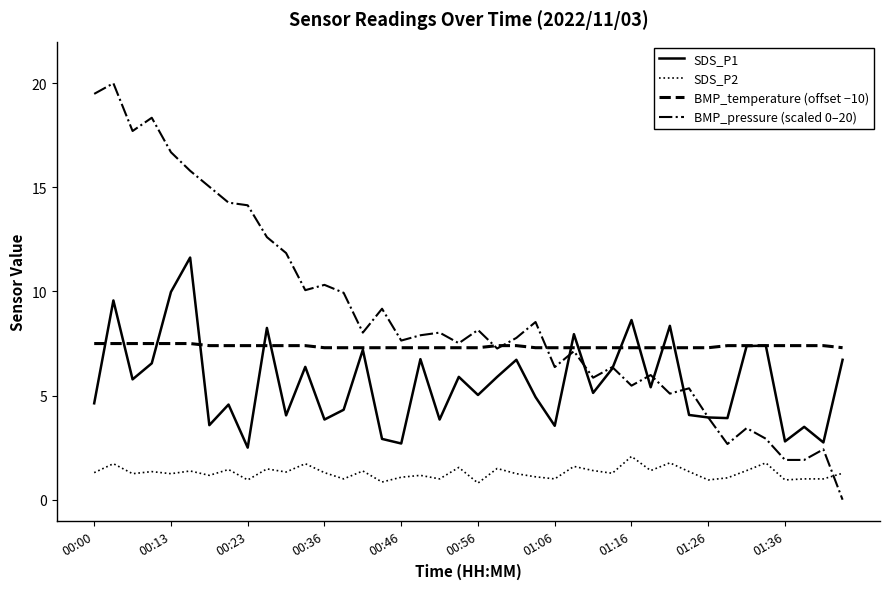

Is this an area chart (filled region under the line)?

No